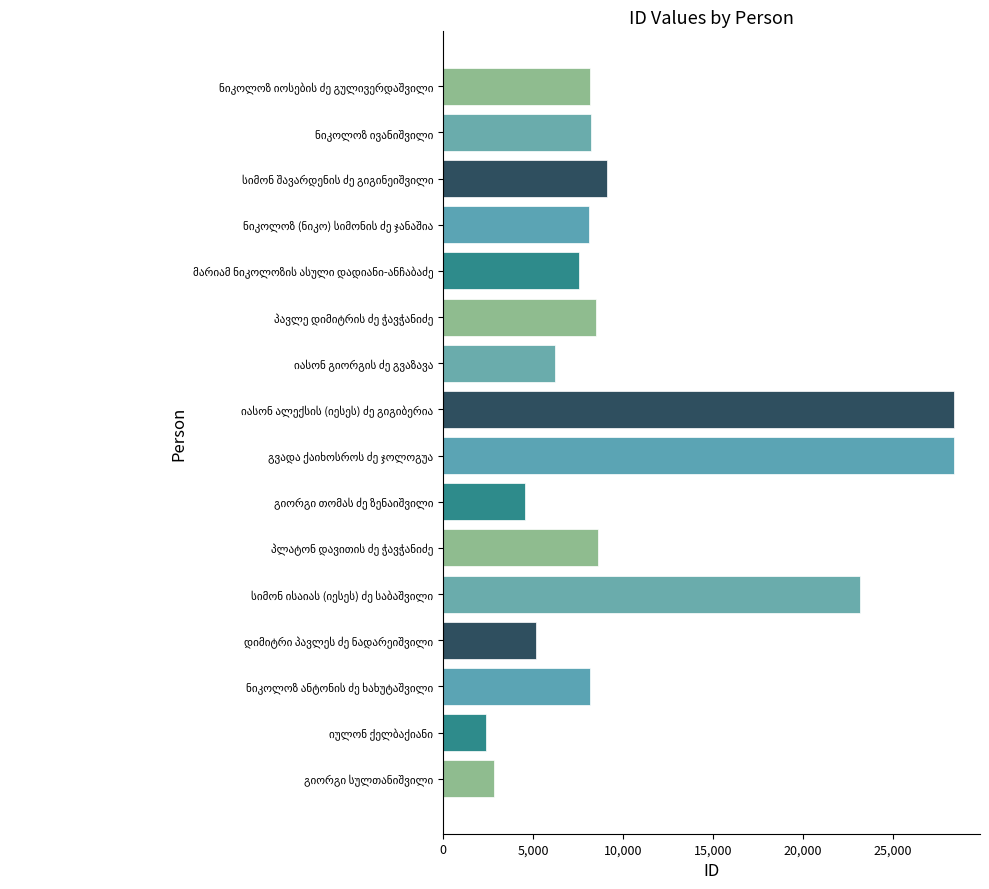

How many series are shown in this chart?

1